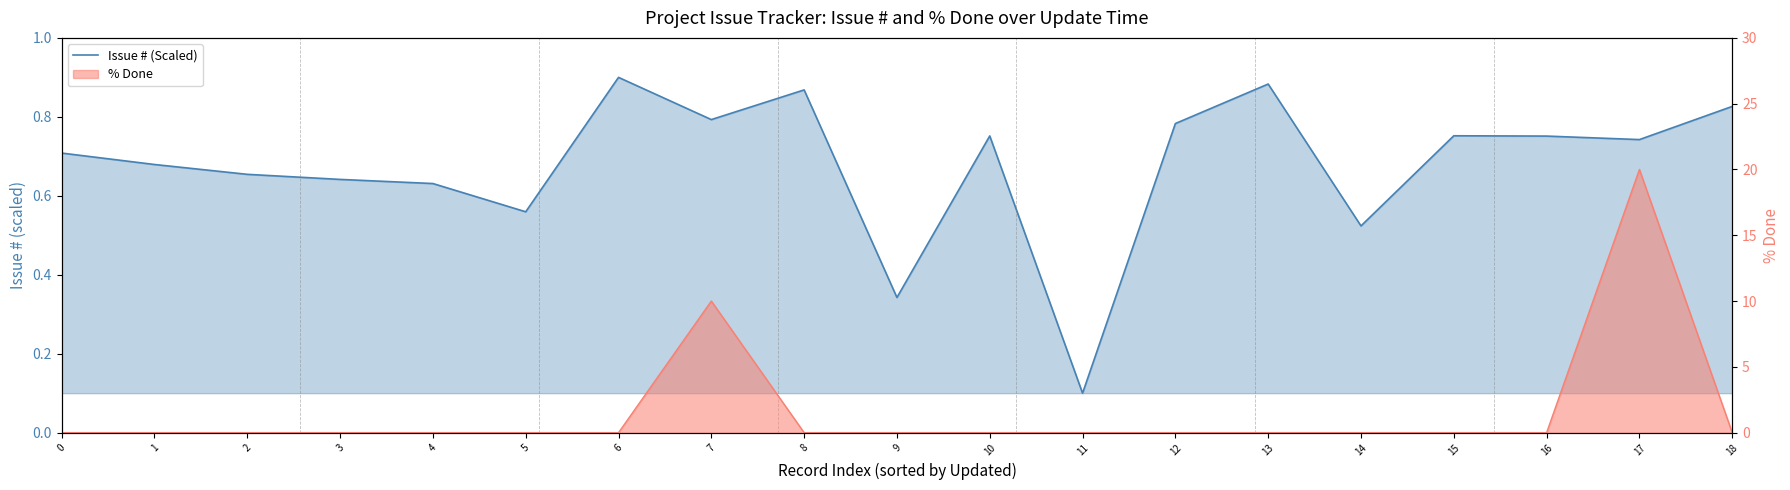

What is the difference between the values at 9 and 18?

0.5